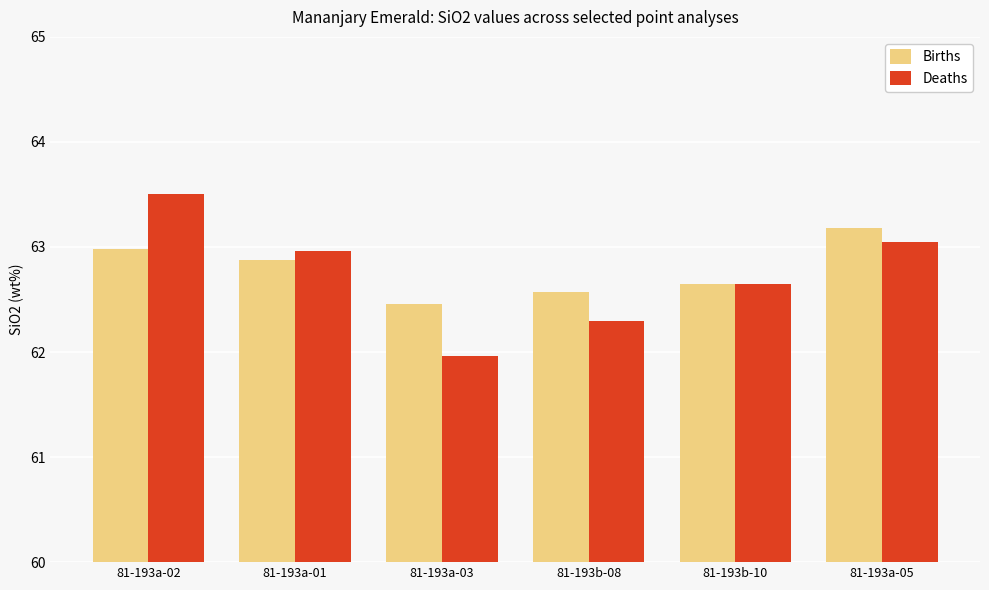

Is the value of Births at 81-193a-02 greater than the value of Deaths at 81-193b-10?

Yes